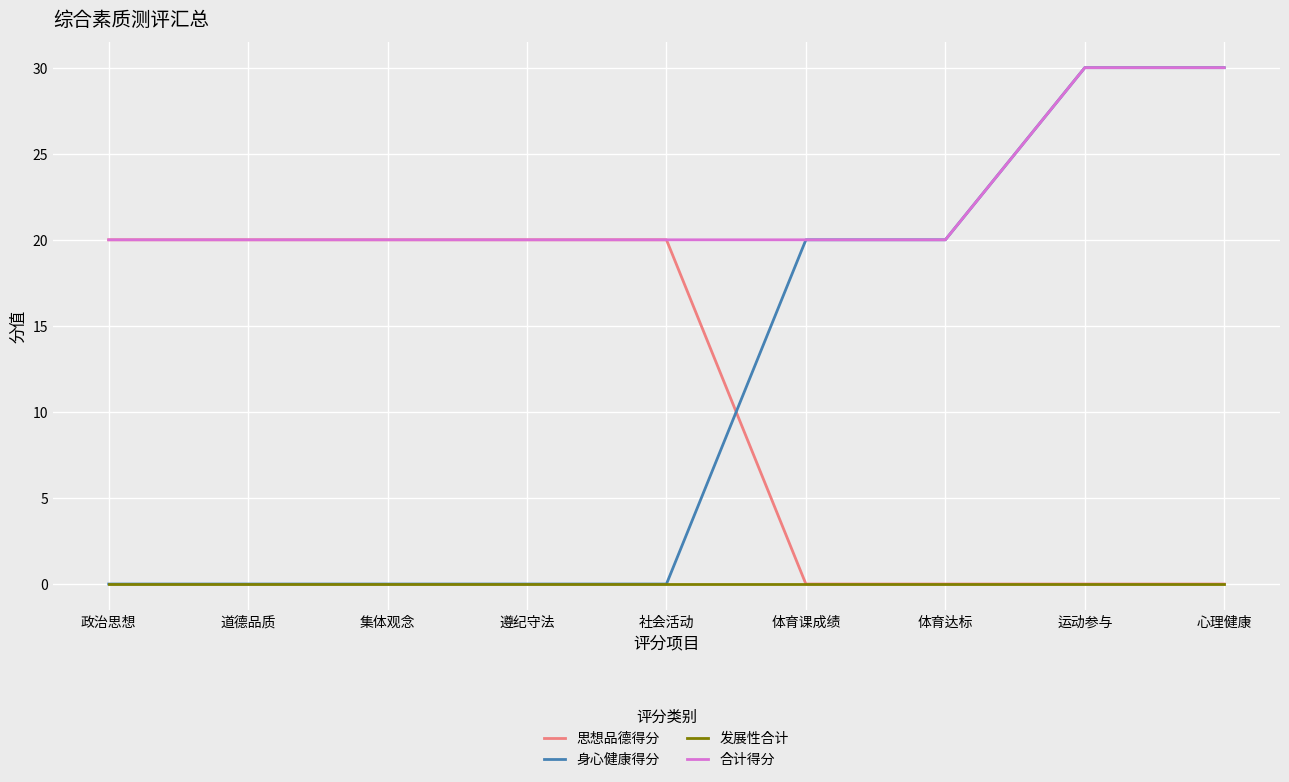

How many intersections are there between 思想品德得分 and 身心健康得分?

1